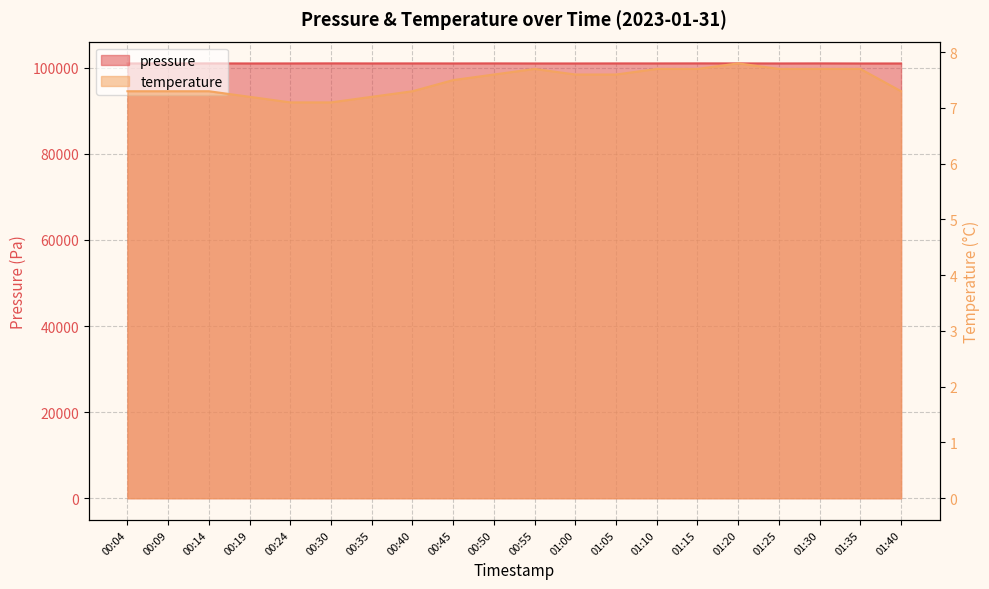

What is the sum of the temperature values at 01:05 and 00:19?

14.8